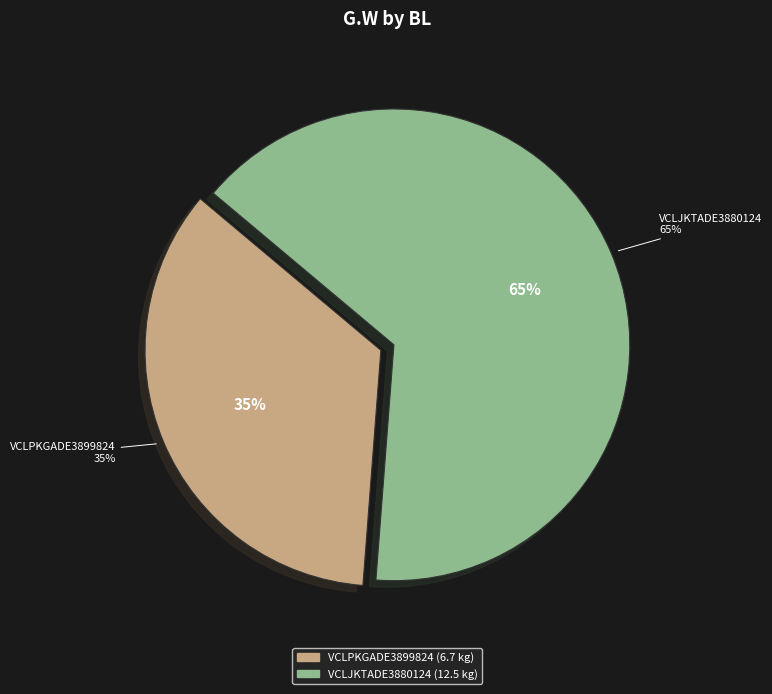

Which slice is the largest?

VCLJKTADE3880124